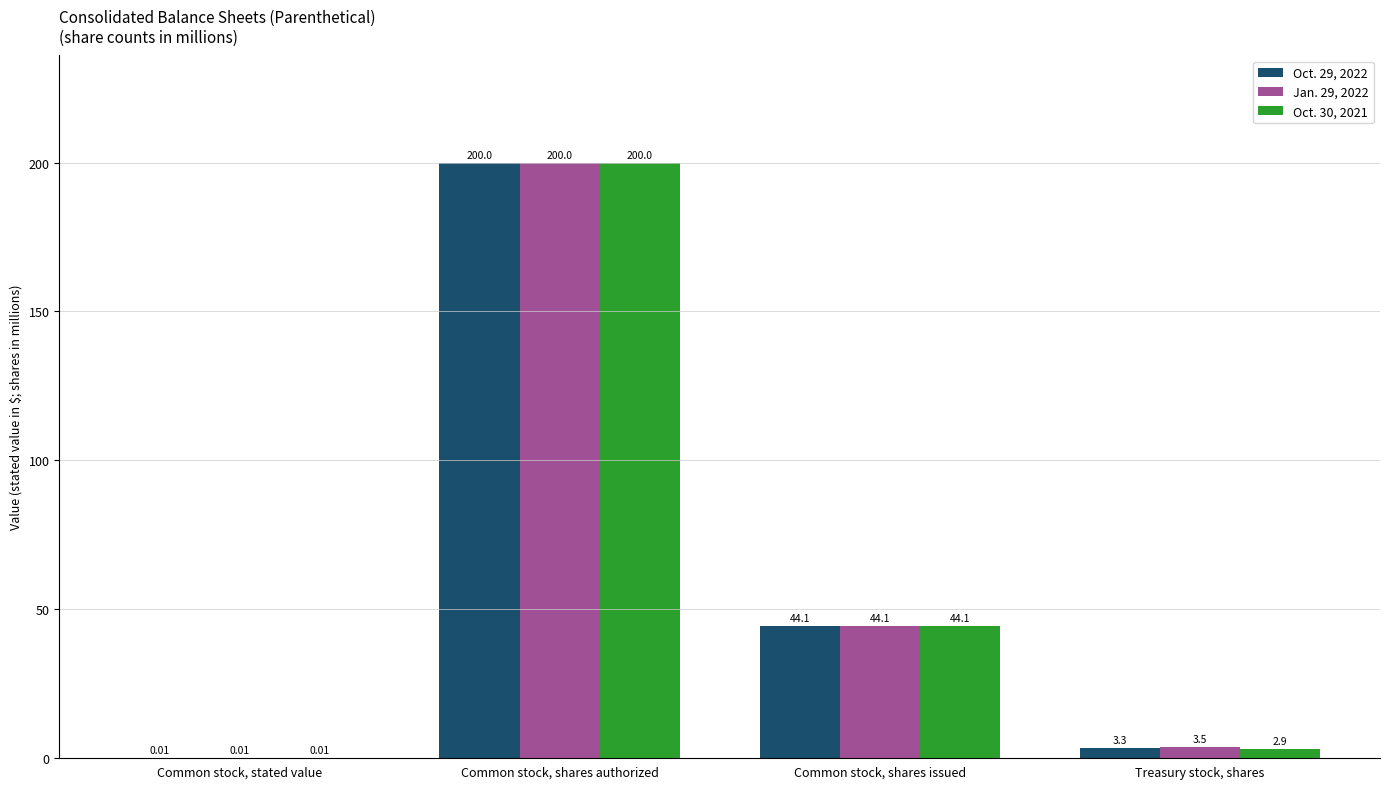

What are all the series names shown in the legend?

Oct. 29, 2022, Jan. 29, 2022, Oct. 30, 2021